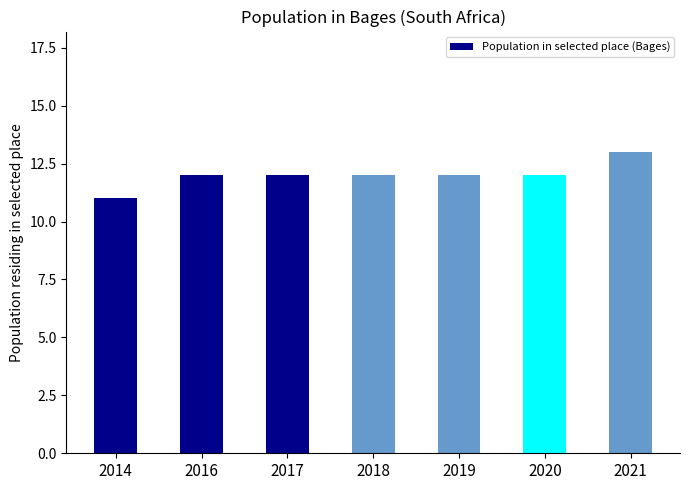

The chart shows a value of 21 at 2016. True or false?

False